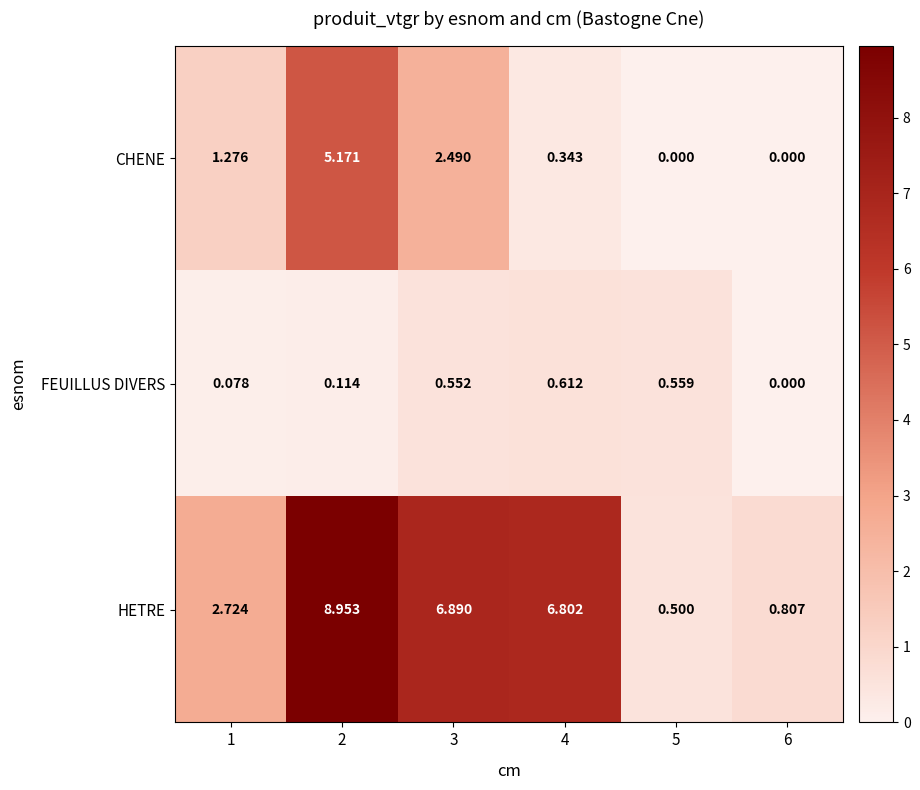

Rank the series by their maximum value, from lowest to highest.

FEUILLUS DIVERS, CHENE, HETRE